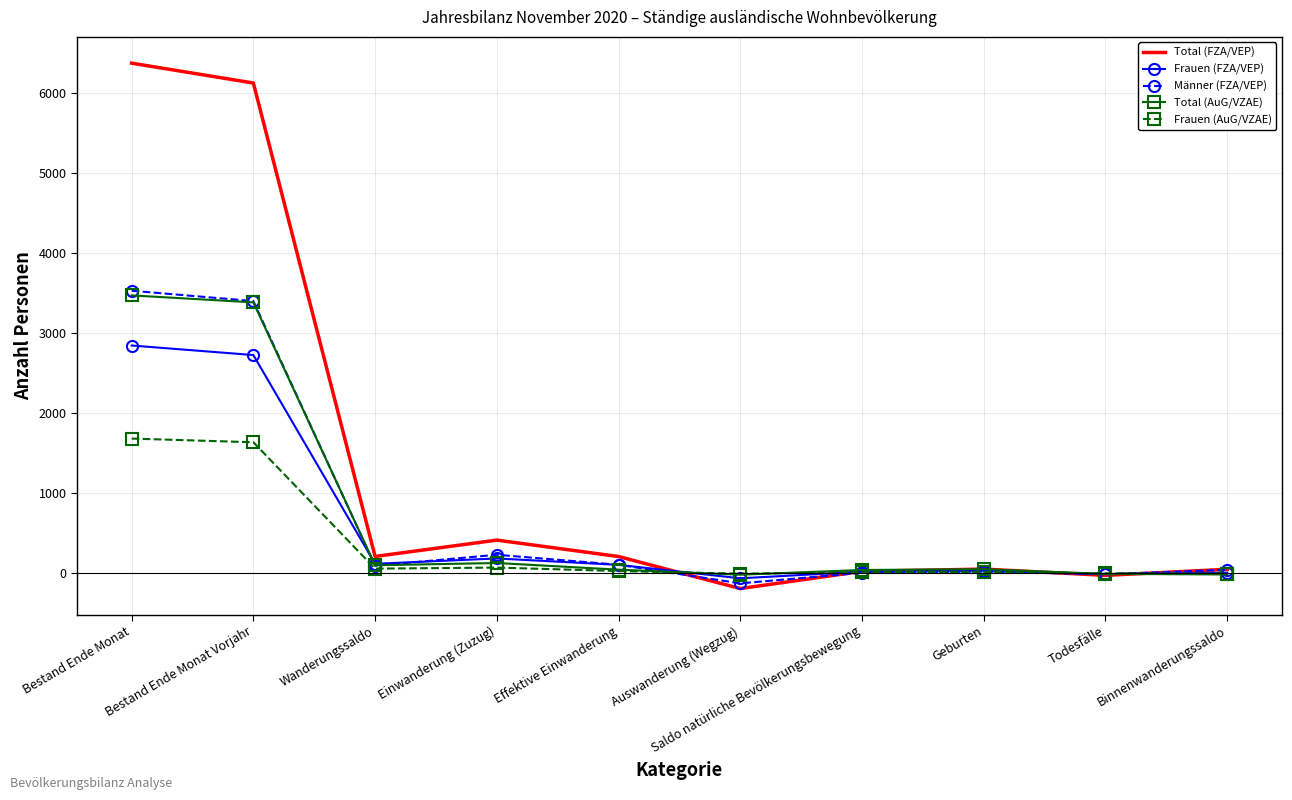

What position from the right is Bestand Ende Monat?

10